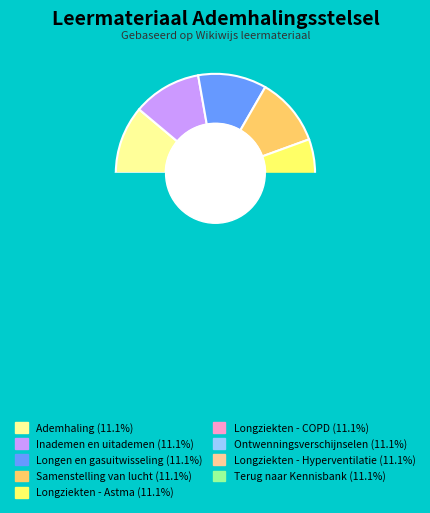

True or false: Longziekten - Astma accounts for 11% of the total.

True